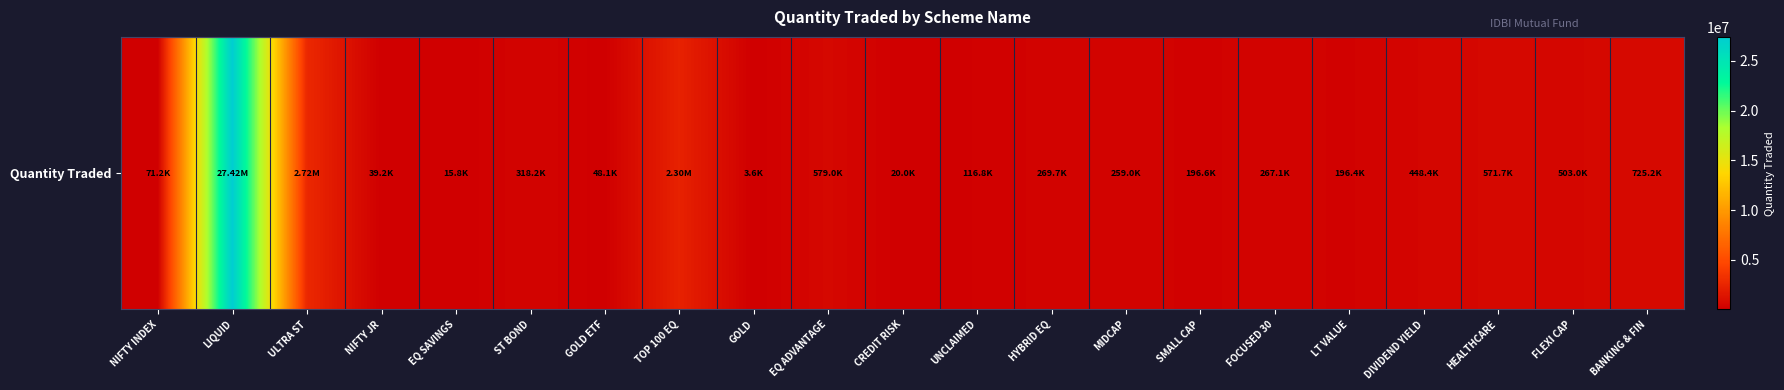

How many series are shown in this chart?

1